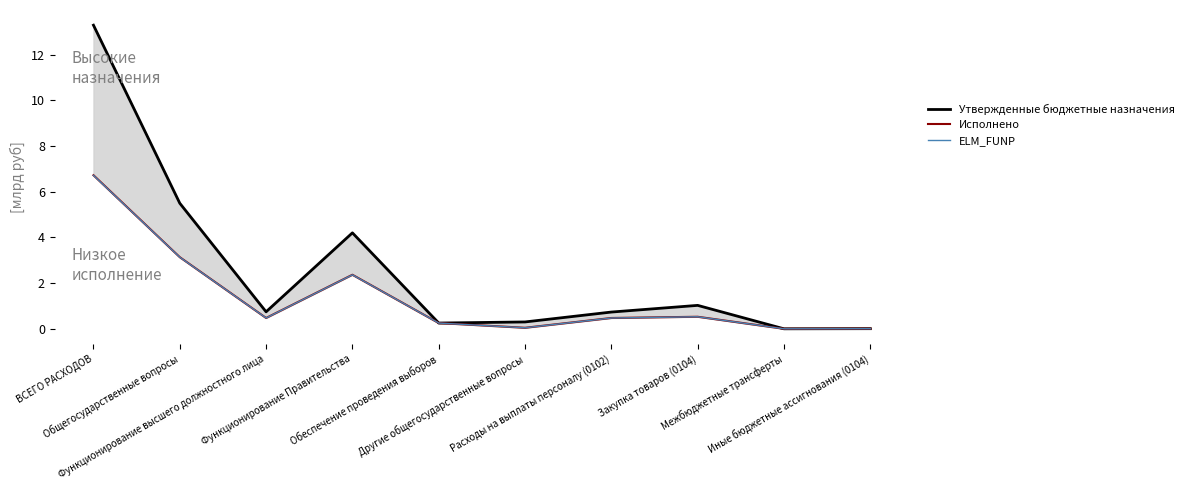

What is the sum of the Исполнено values at Другие общегосударственные вопросы and Обеспечение проведения выборов?

0.3